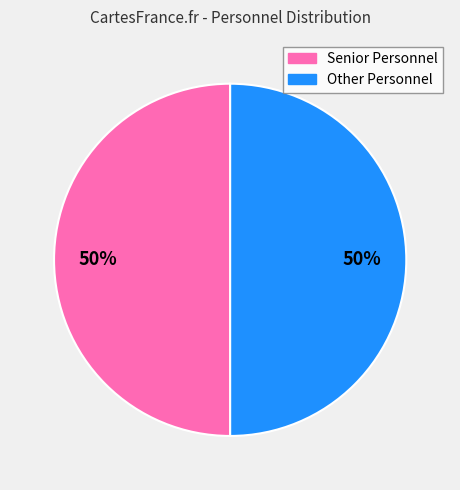

Count the number of slices in the pie.

2